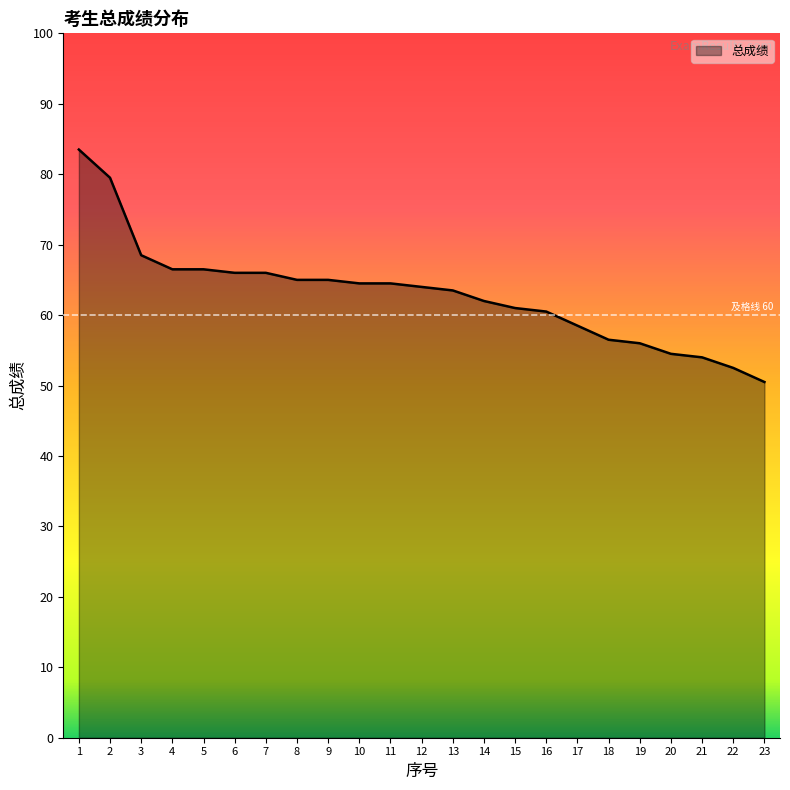

What is the smallest value displayed?

50.5